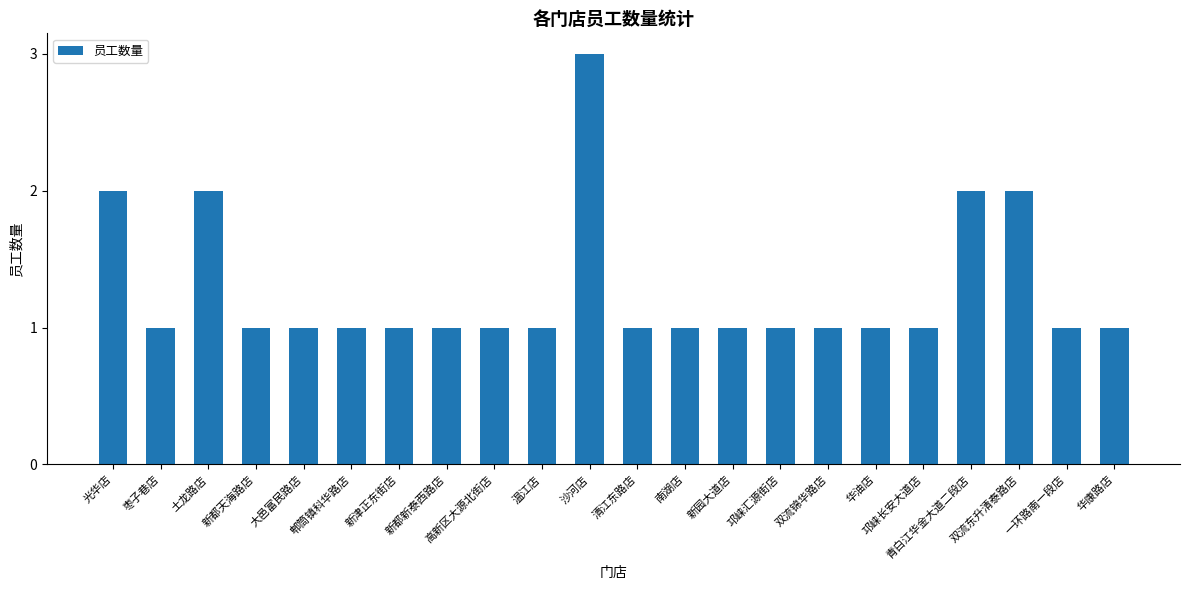

Approximately how many times larger is the value at 光华店 compared to 华康路店?

2.0